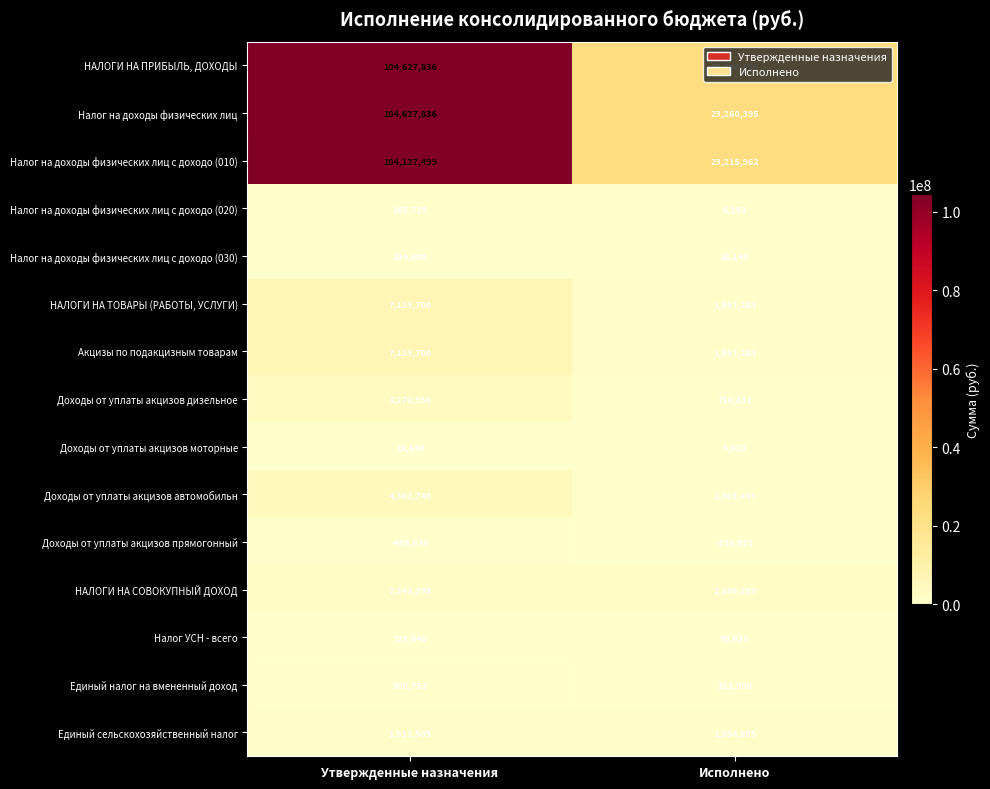

At which label does НАЛОГИ НА ПРИБЫЛЬ, ДОХОДЫ reach its minimum?

Исполнено